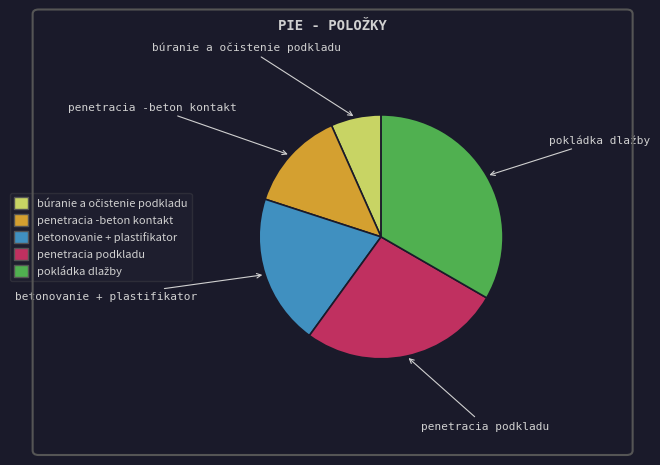

Is penetracia -beton kontakt the majority of the pie?

No